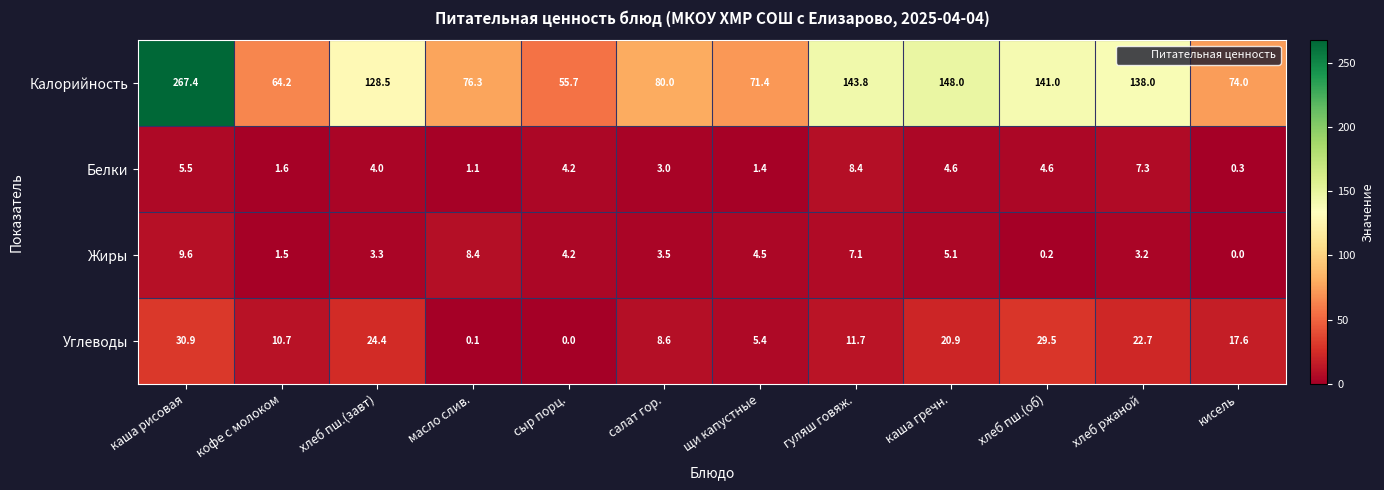

The value of Жиры at каша гречн. is 7.0. True or false?

False